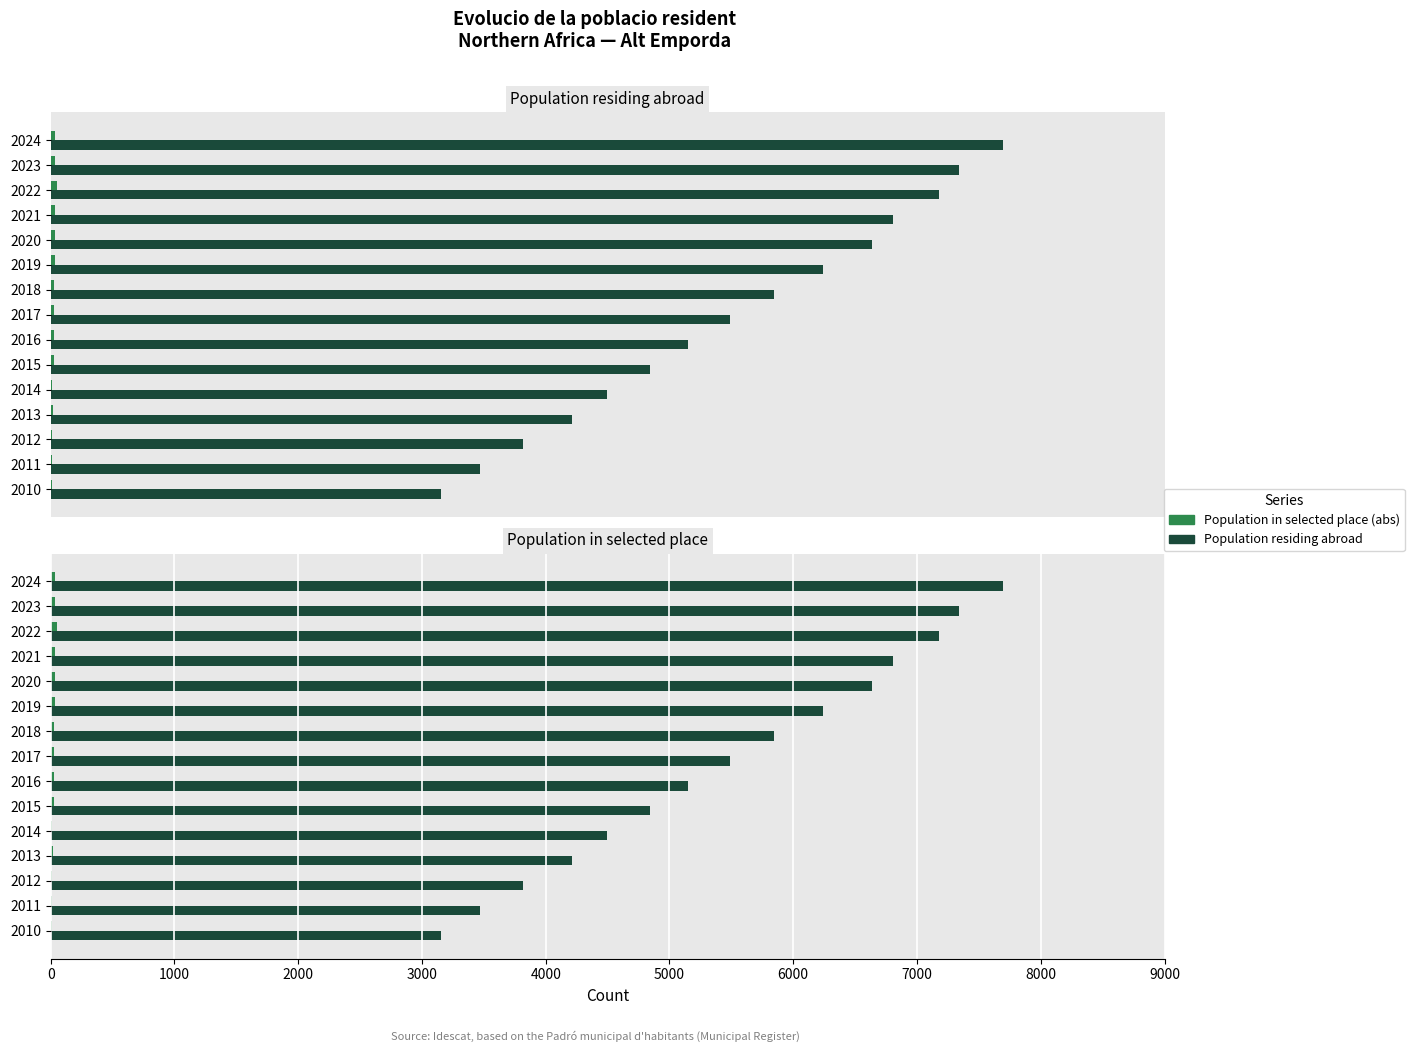

Is the value of Population residing abroad at 2017 greater than the value of Population in selected place (abs) at 2010?

Yes